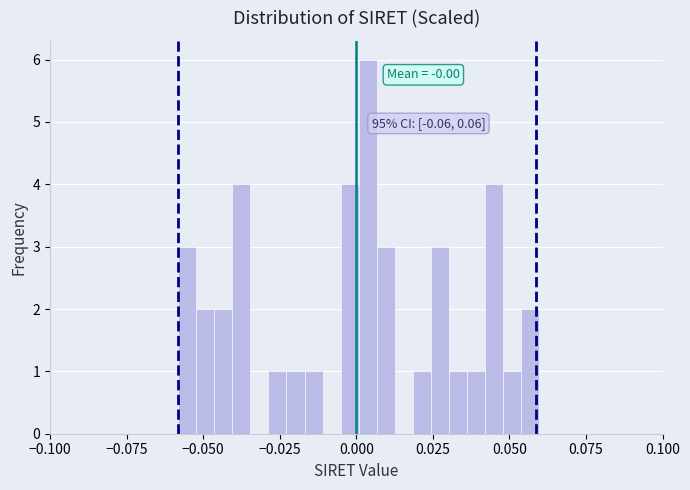

Around what value on the x-axis is the tallest bar? Give the approximate position of its centre, as read against the axis.

0.005